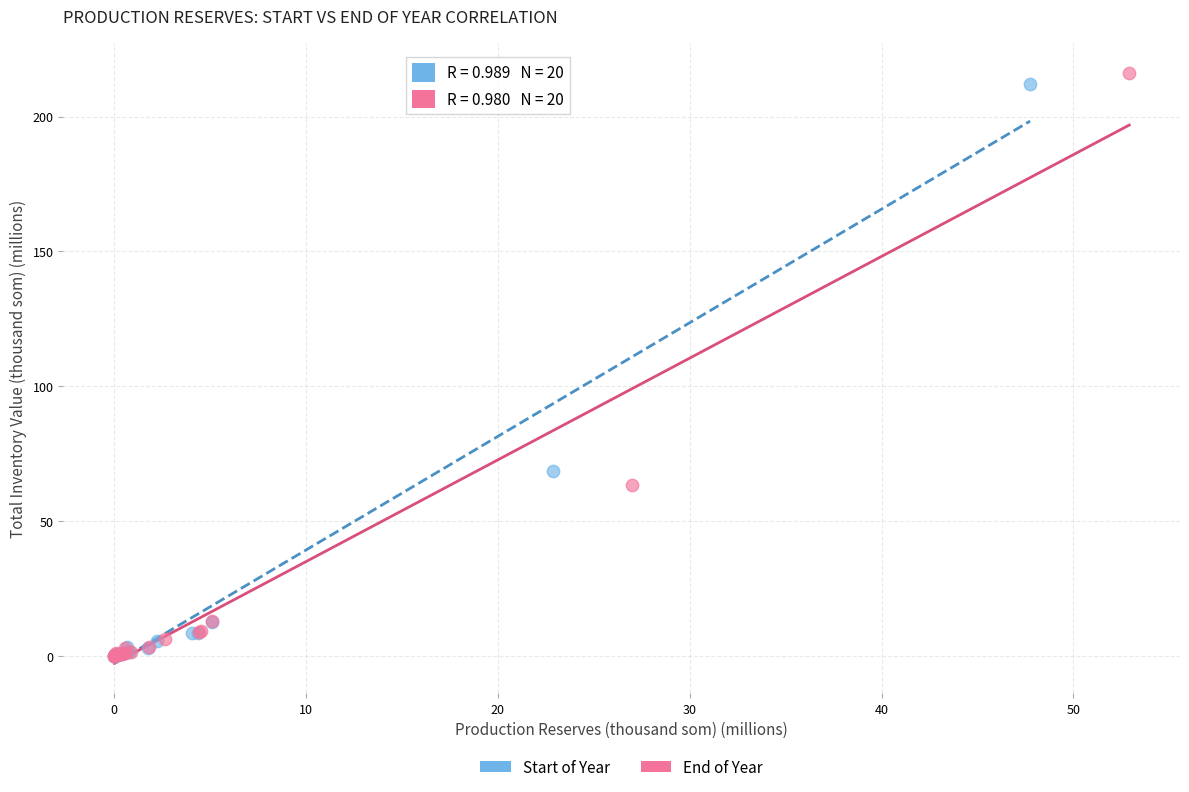

What are all the series names shown in the legend?

Start of Year, End of Year